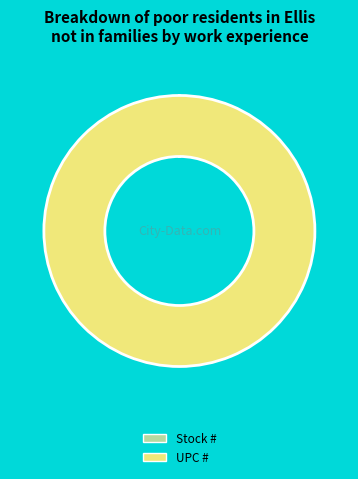

What is the largest slice in the pie chart?

UPC #